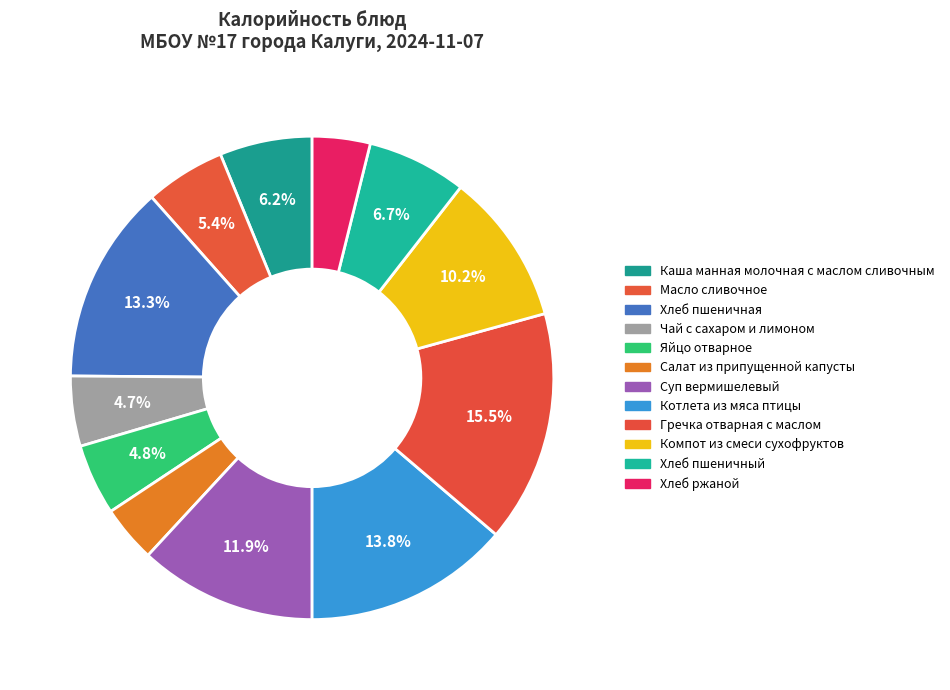

How many segments does this pie chart have?

12